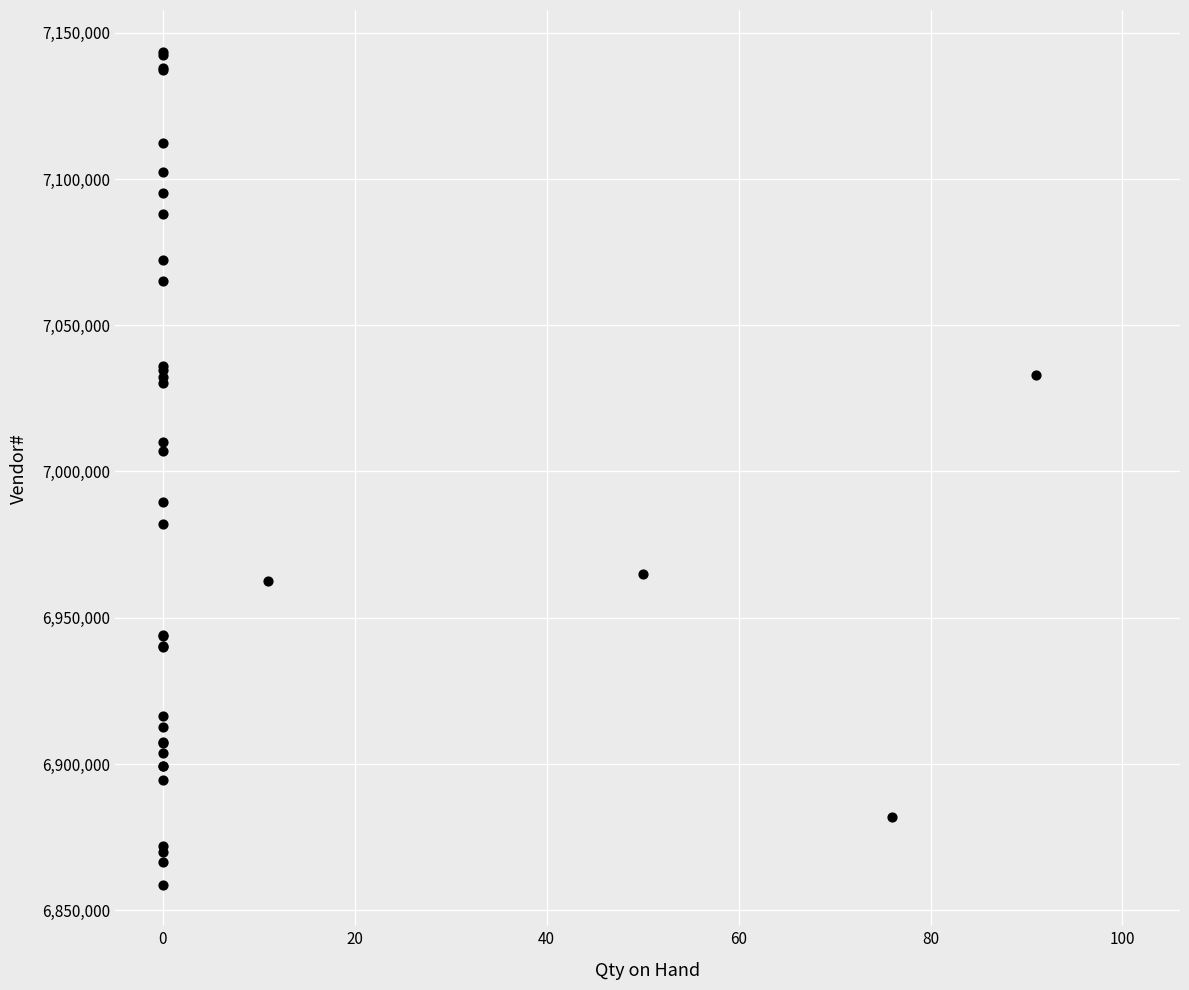

What Y value in the scatter plot is closest to 7001153?

7006849.3